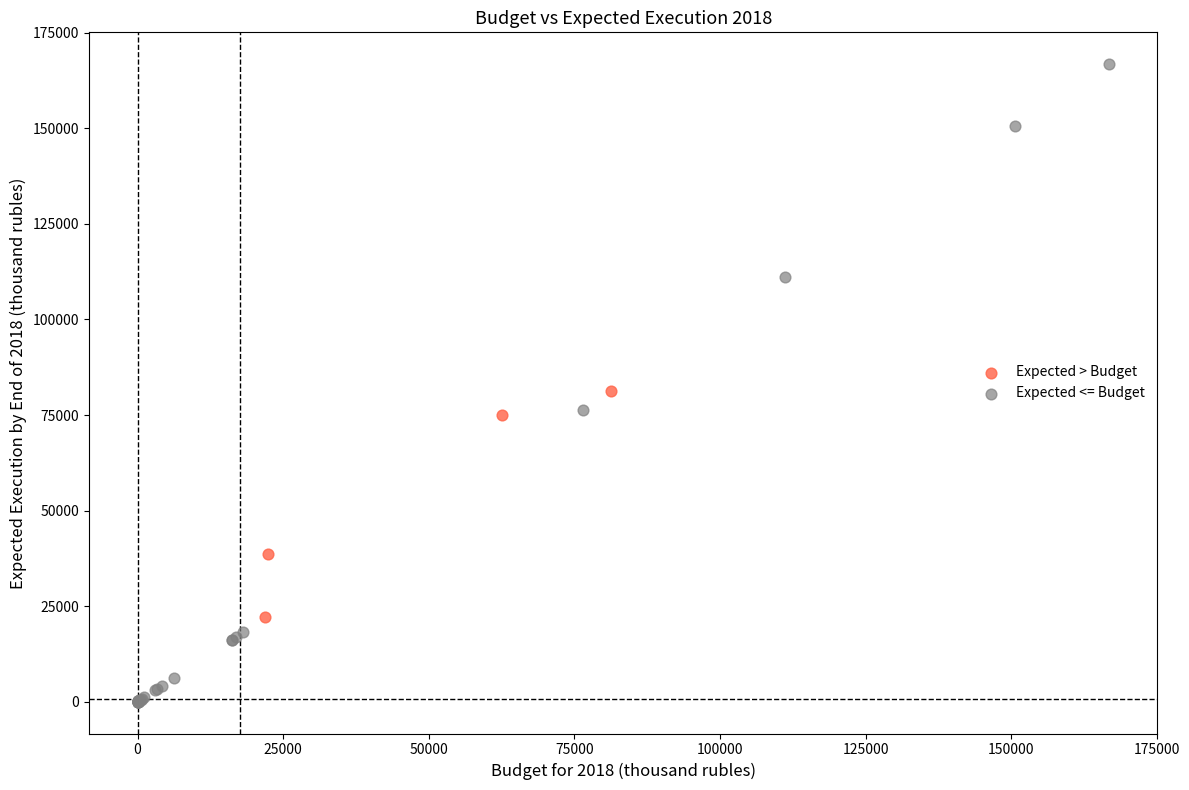

Which series contains the lowest Y value?

Expected <= Budget